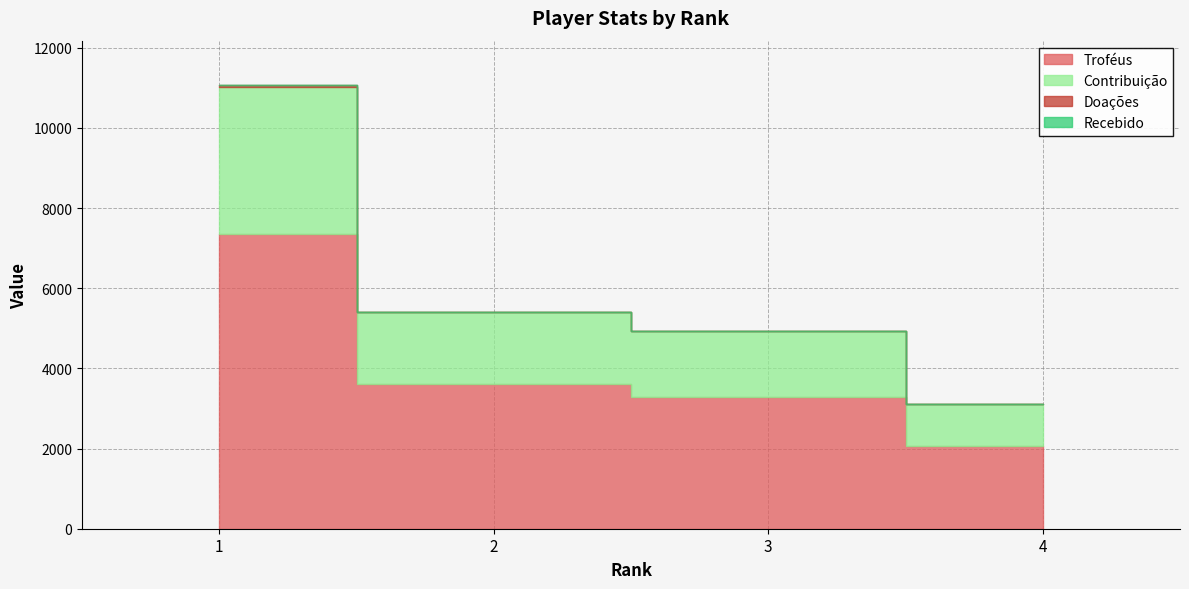

Where does the Contribuição series first go above 1804?

1